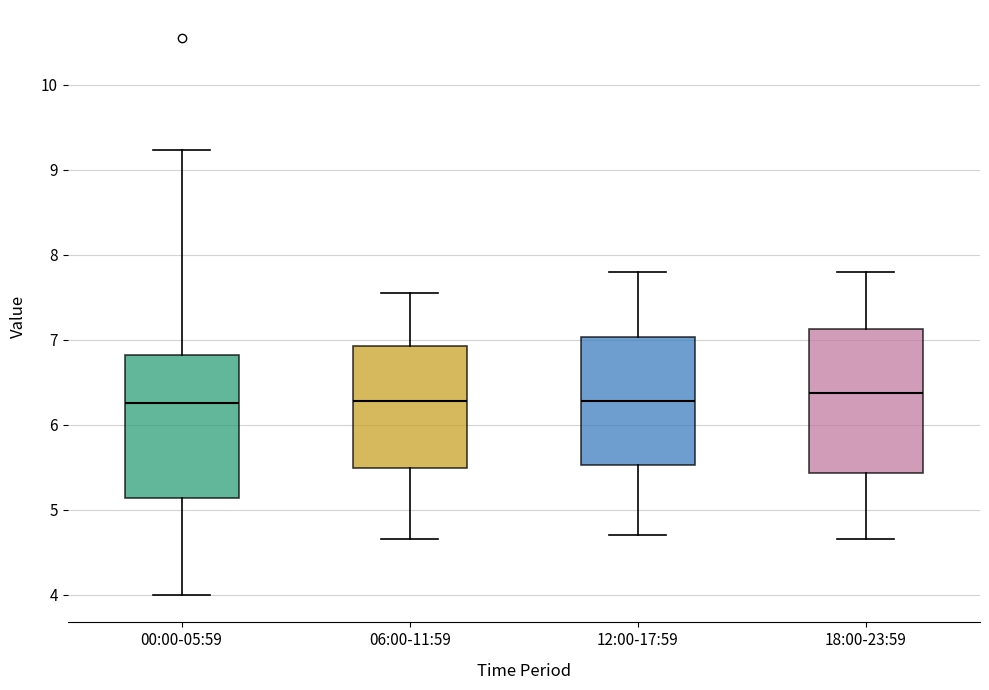

Reading left to right, transcribe this box plot: for each box, give where its median line is, the range the box spans, and where its two whiskers end, as read against the y-axis. The values are not printed on the chart, so give them approximately, as read against the axis.

00:00-05:59: median 6.3, box 5.1 to 6.8, whiskers 4.0 to 9.2
06:00-11:59: median 6.3, box 5.5 to 6.9, whiskers 4.7 to 7.6
12:00-17:59: median 6.3, box 5.5 to 7.0, whiskers 4.7 to 7.8
18:00-23:59: median 6.4, box 5.4 to 7.1, whiskers 4.7 to 7.8